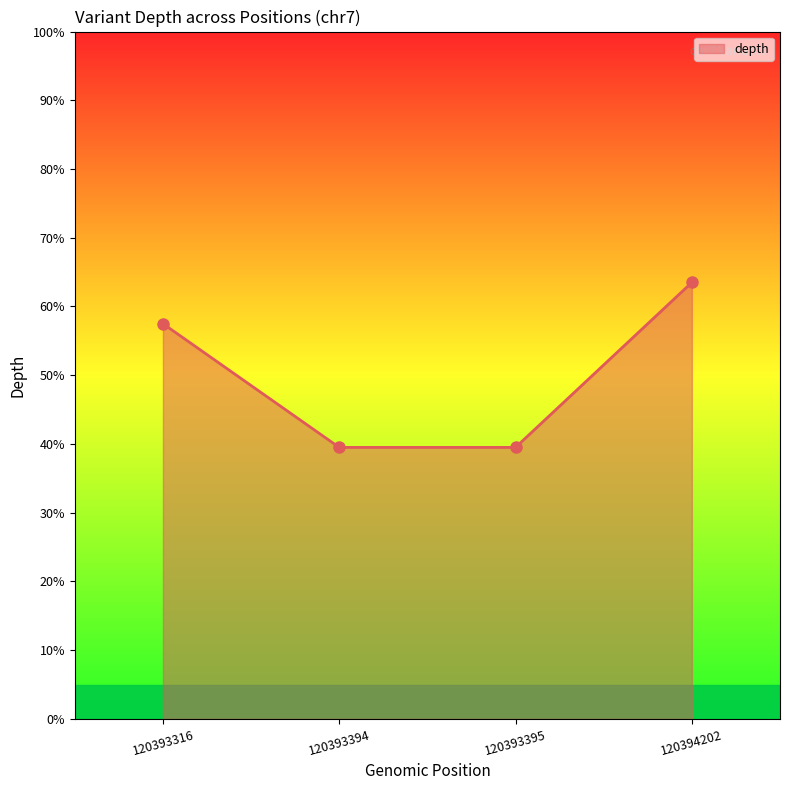

What is the sum of all values?

200.0